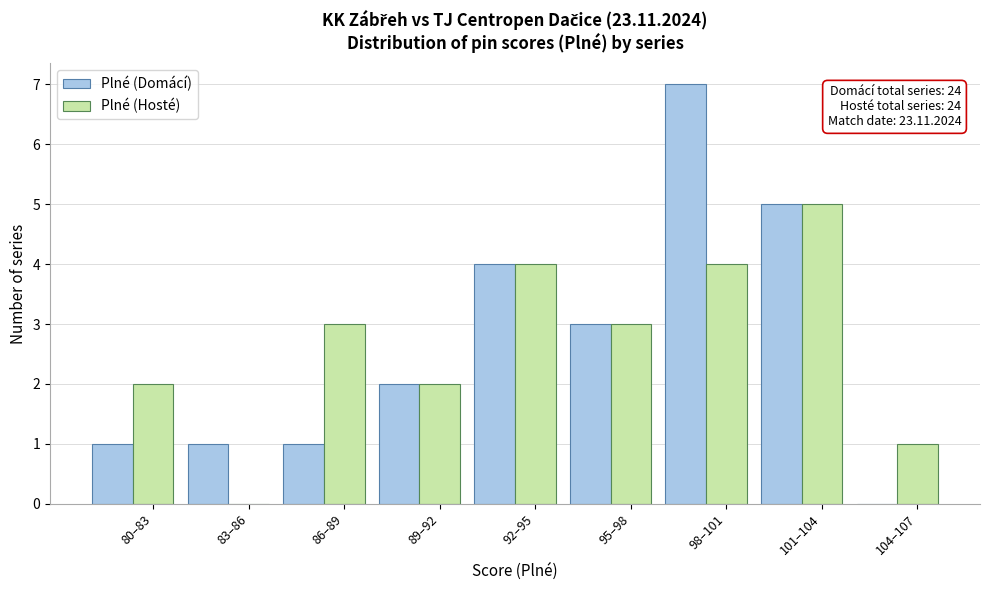

Is the value of Plné (Hosté) at 98–101 greater than the value of Plné (Domácí) at 86–89?

Yes